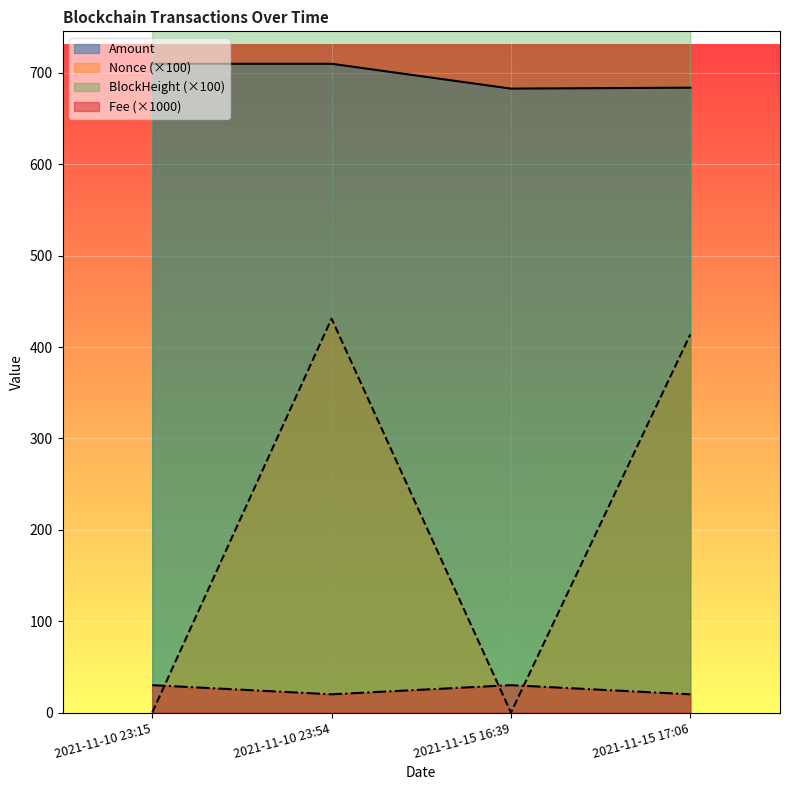

Reading right to left, extract all data points from this chart.

Amount: 683.8	682.8	710.0	710.0
Fee: 20.0	30.0	20.0	30.0
BlockHeight: 796.2	796.3	811.1	811.2
Nonce: 413.8	0.0	431.1	0.0